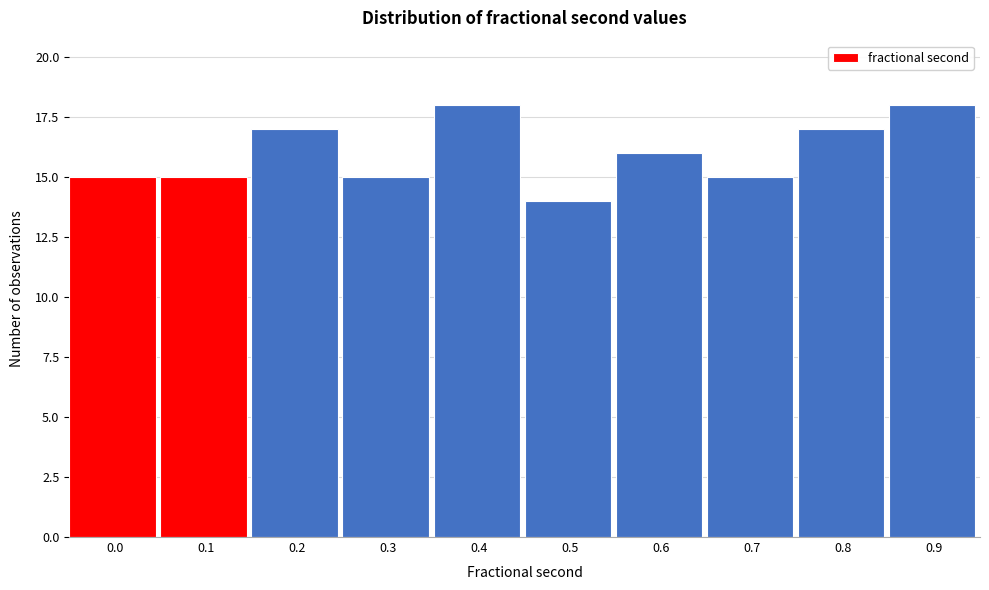

Reading left to right, transcribe all the data shown in this chart.

0.0=15	0.1=15	0.2=17	0.3=15	0.4=18	0.5=14	0.6=16	0.7=15	0.8=17	0.9=18